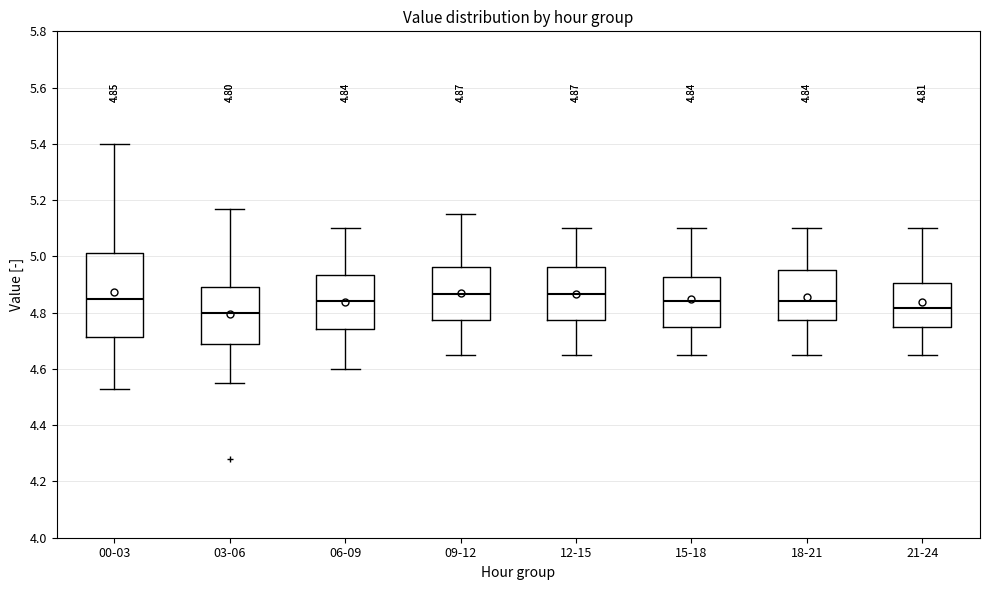

Comparing the boxes themselves (not the whiskers), which one is the tallest?

00-03